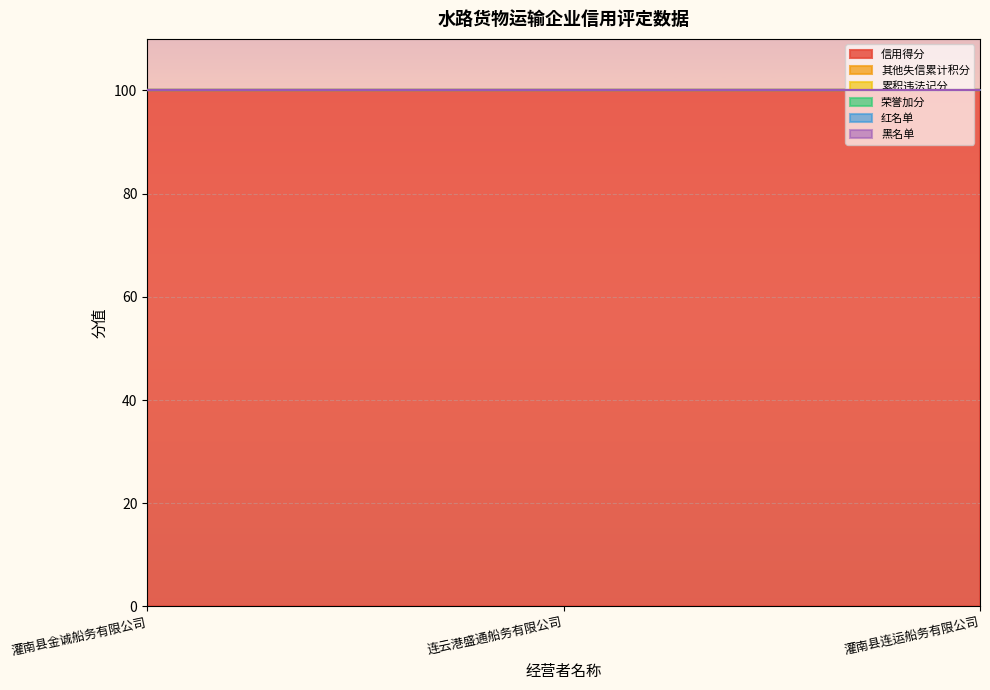

What are all the series names shown in the legend?

信用得分, 其他失信累计积分, 累积违法记分, 荣誉加分, 红名单, 黑名单